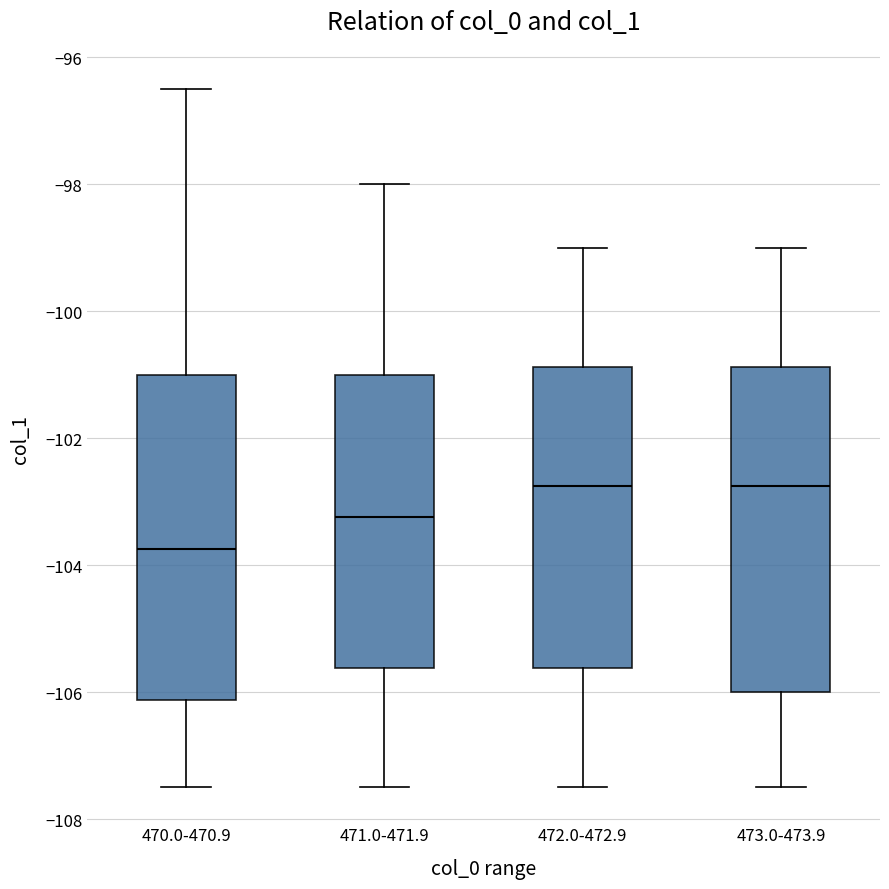

Reading left to right, transcribe this box plot: for each box, give where its median line is, the range the box spans, and where its two whiskers end, as read against the y-axis. The values are not printed on the chart, so give them approximately, as read against the axis.

470.0-470.9: median -103.8, box -106.2 to -101.0, whiskers -107.4 to -96.4
471.0-471.9: median -103.2, box -105.6 to -101.0, whiskers -107.4 to -98.0
472.0-472.9: median -102.8, box -105.6 to -100.8, whiskers -107.4 to -99.0
473.0-473.9: median -102.8, box -106.0 to -100.8, whiskers -107.4 to -99.0